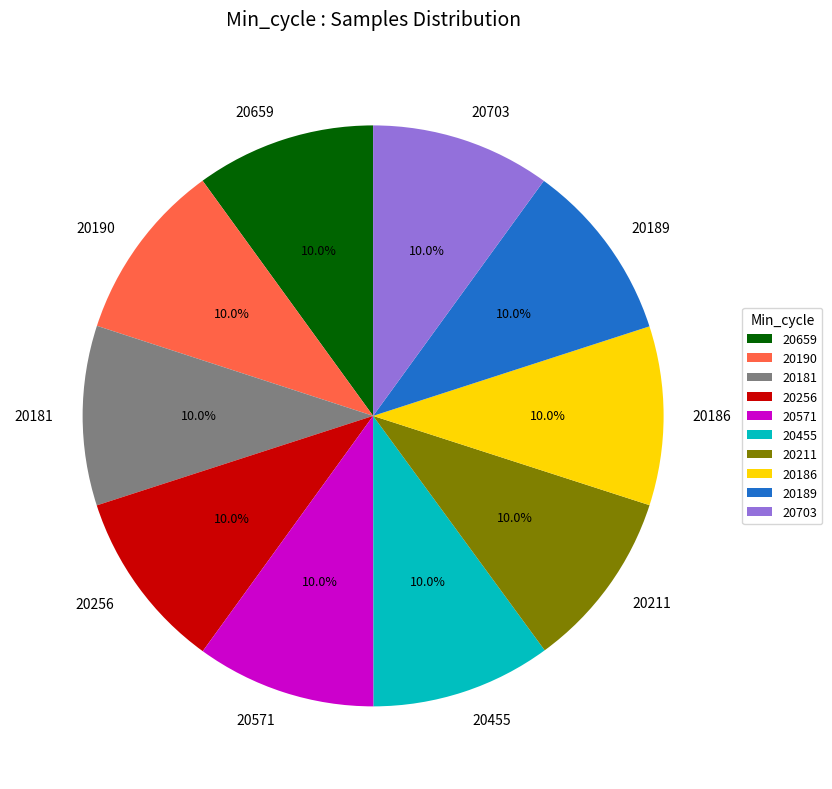

What portion of the pie excludes 20571?

90.0%